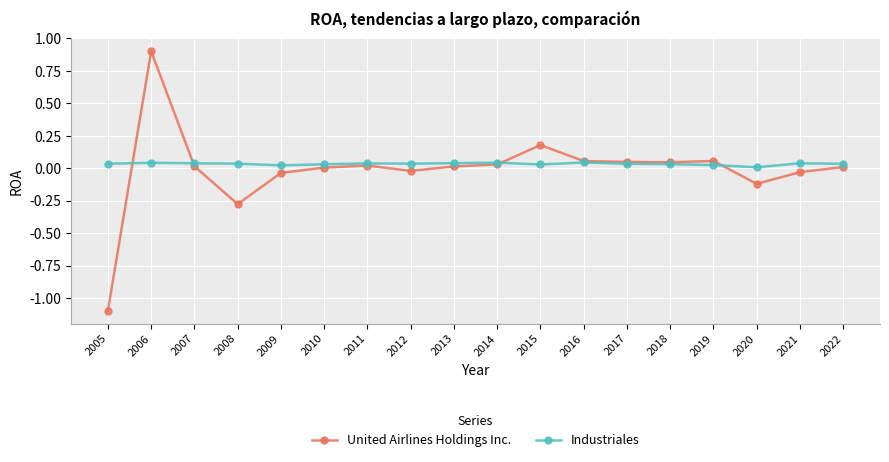

Which category has the highest value in the United Airlines Holdings Inc. series?

2006